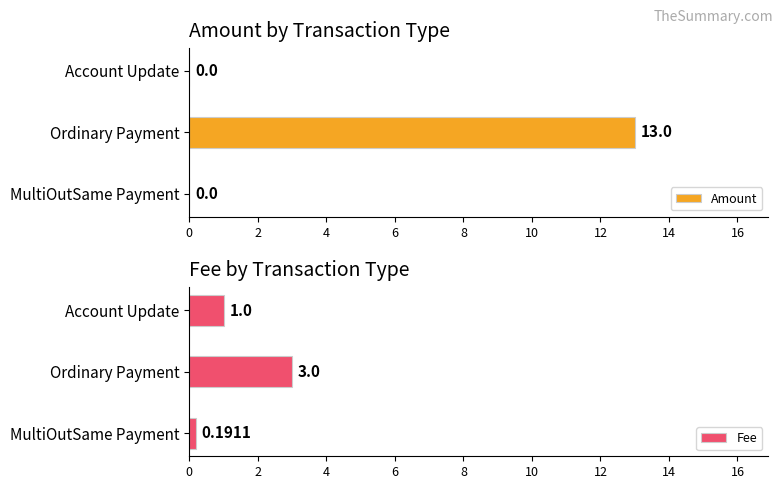

What is the difference between the maximum and minimum values in the Fee series?

2.8